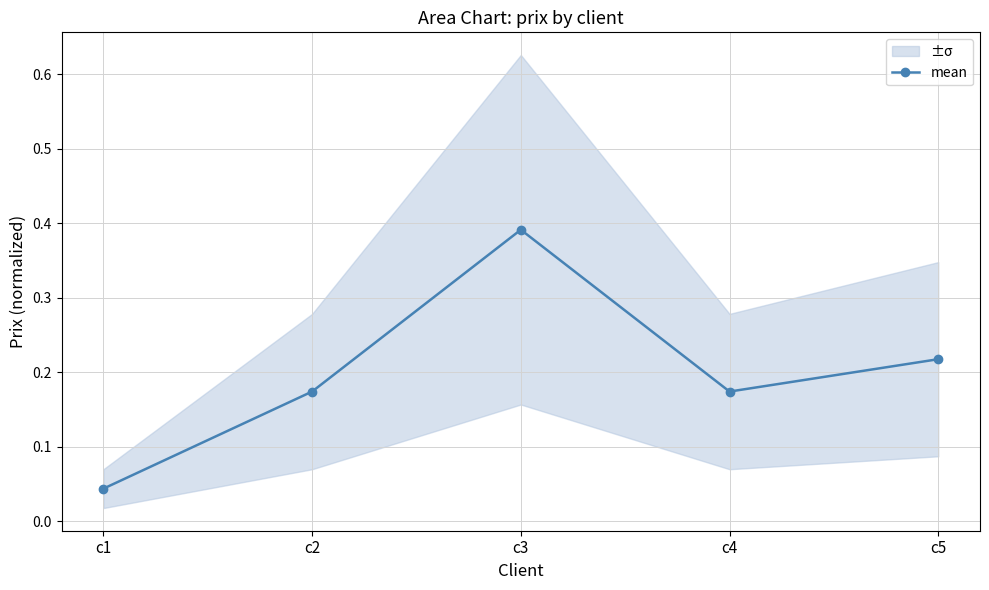

Reading right to left, list all the values displayed in this chart.

0.2	0.2	0.4	0.2	0.0